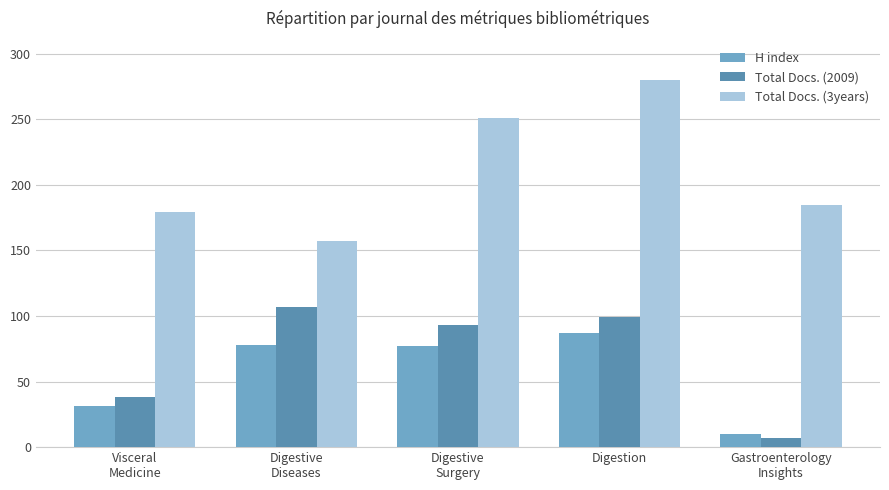

The value of H index at Digestion is 87. True or false?

True